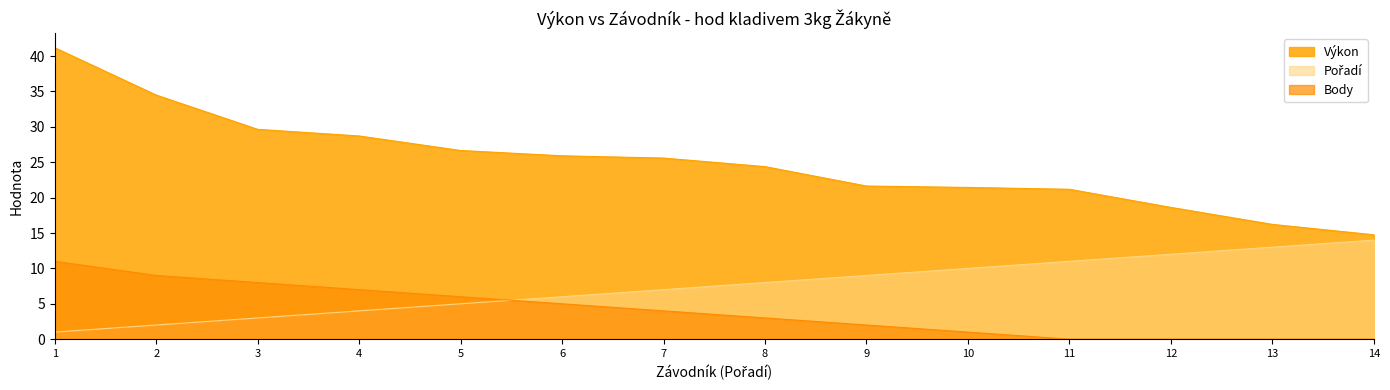

What is the greatest value displayed?

41.2